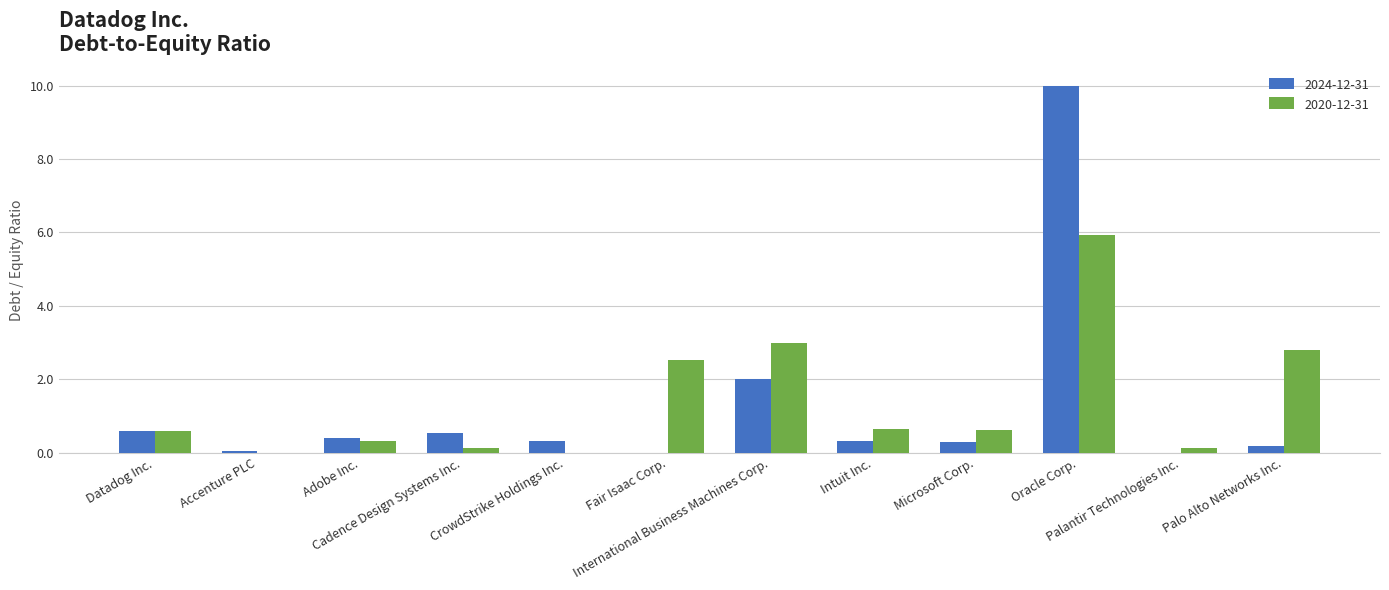

How many series are shown in this chart?

2